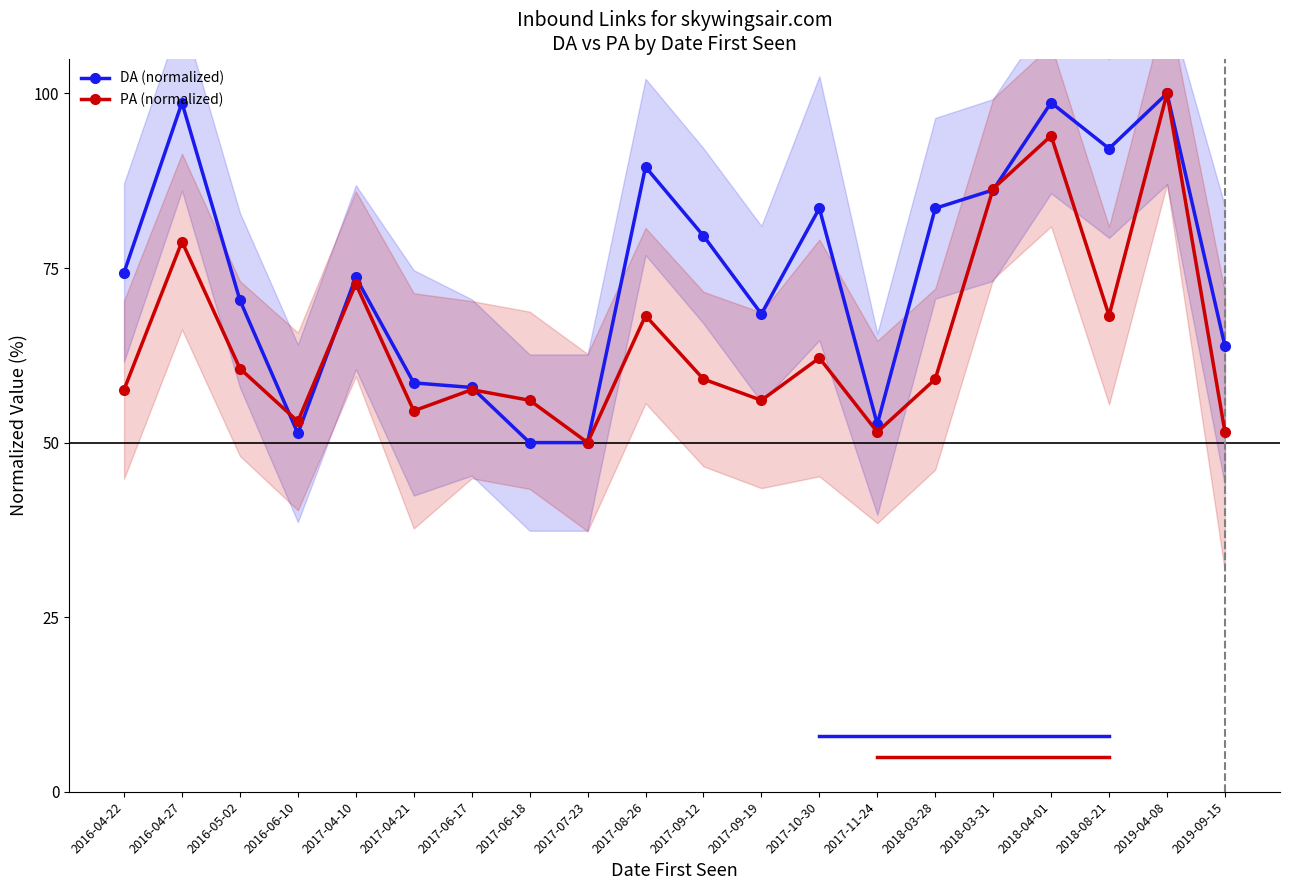

How many categories are shown in the chart?

20